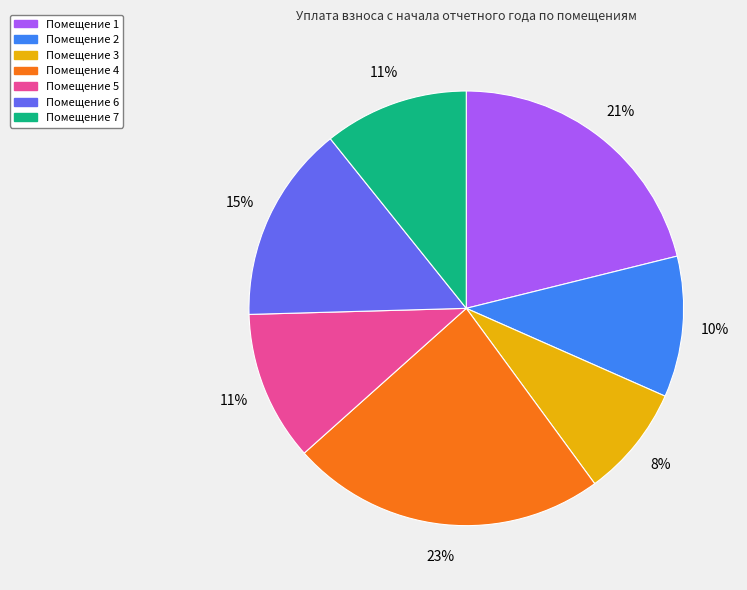

What percentage is the Помещение 6 slice, to the nearest percent?

15%